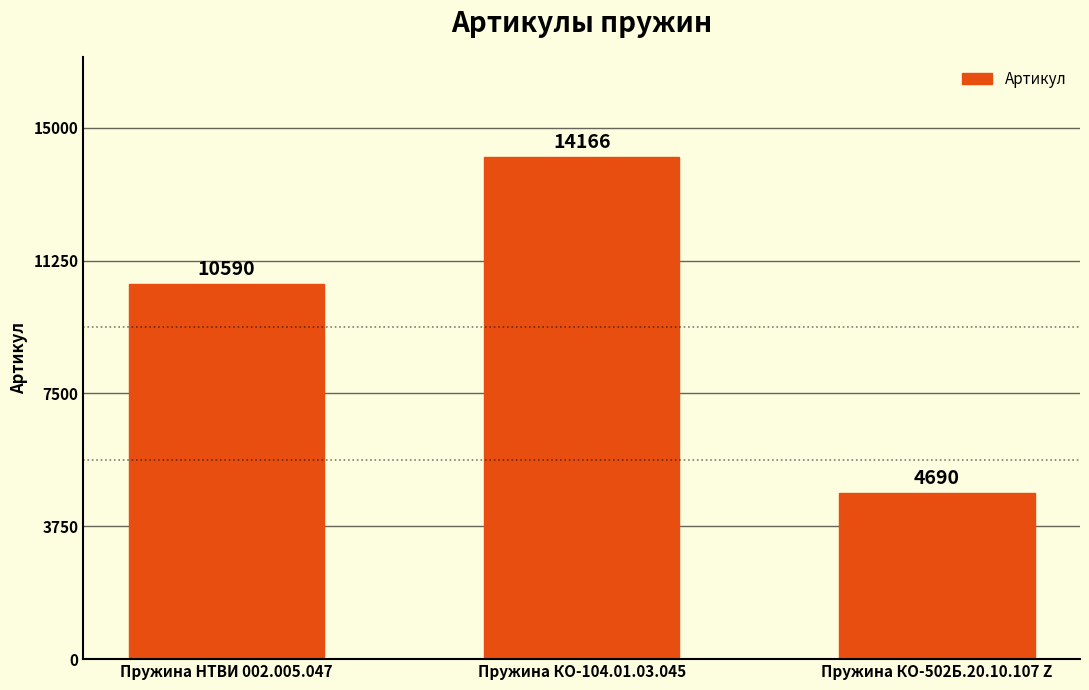

What is the label of the 1st bar from the left?

Пружина НТВИ 002.005.047